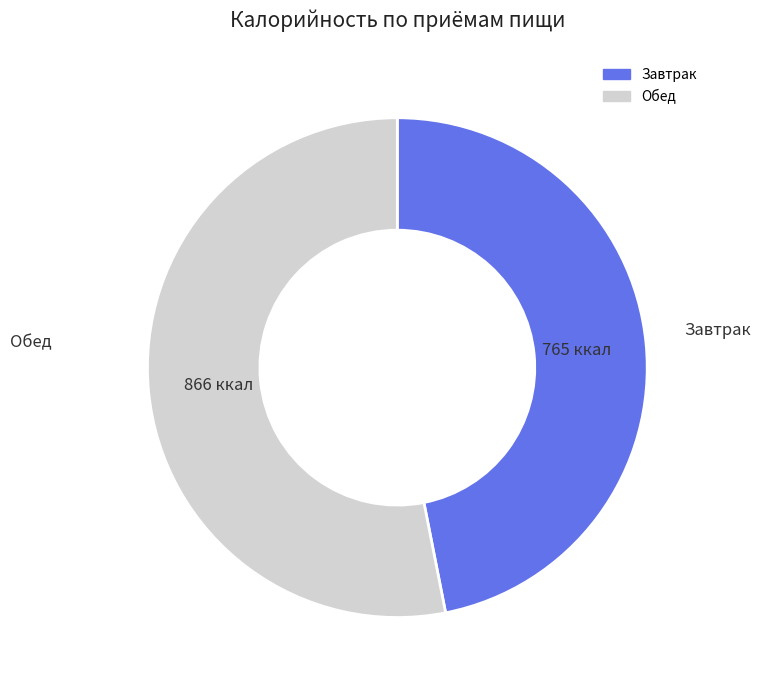

Approximately how many times larger is the value at Завтрак compared to Обед?

0.9